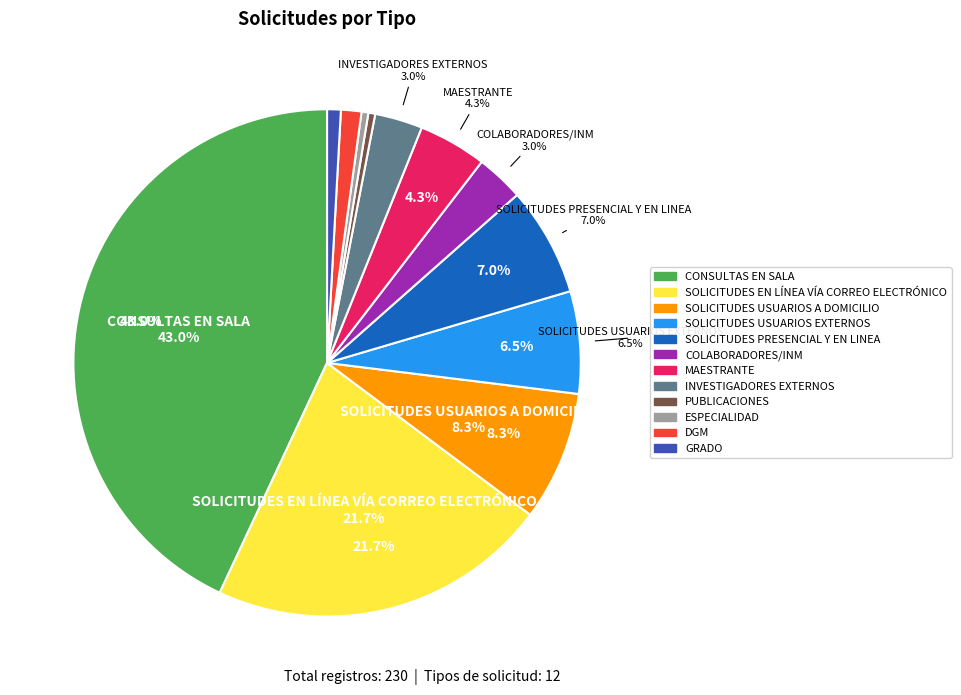

What is the ratio of the value at INVESTIGADORES EXTERNOS to the value at SOLICITUDES PRESENCIAL Y EN LINEA?

0.4